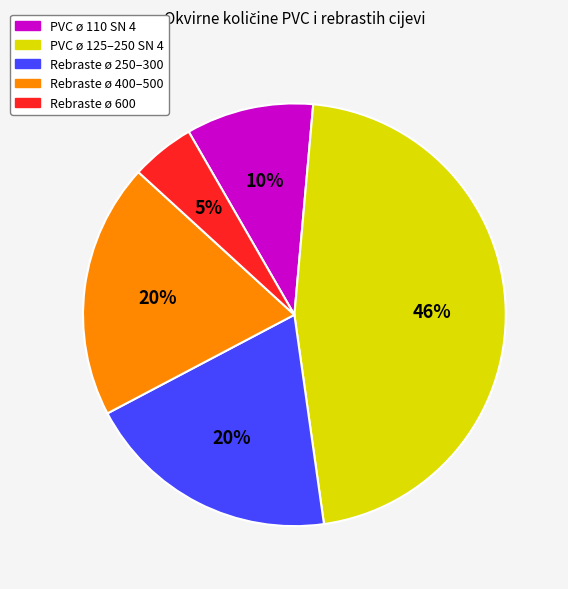

Does any single category account for the majority?

No